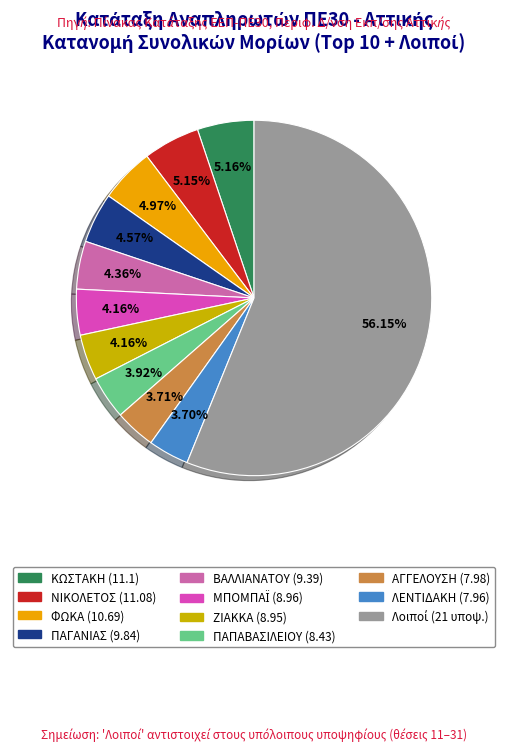

Does any single category account for the majority?

Yes